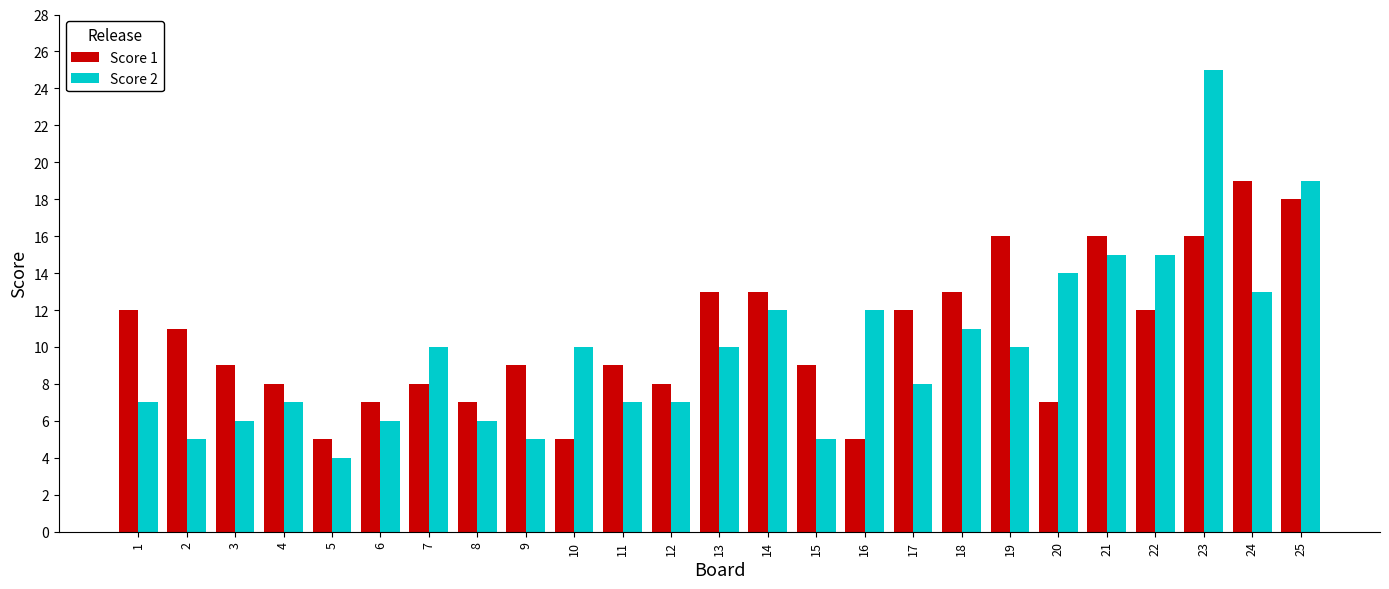

How many series are shown in this chart?

2